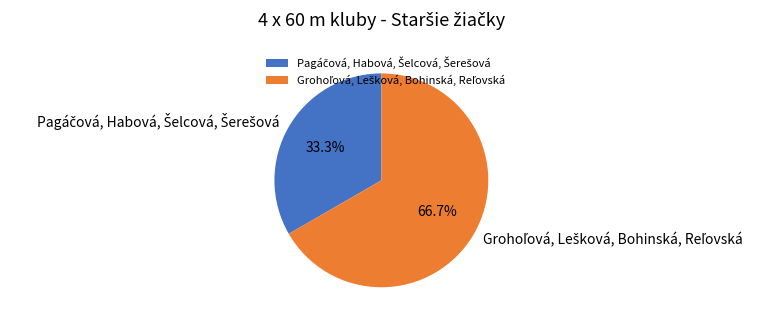

Is there any slice that represents more than half of the pie?

Yes